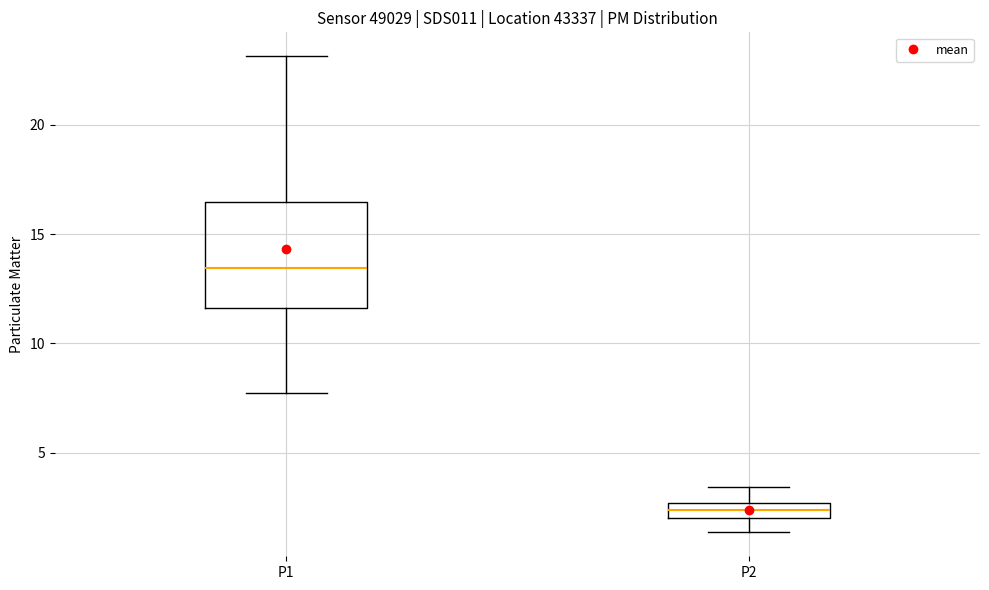

Where does the upper whisker of the box for P2 end on the y-axis? The values are not printed on the chart, so give them approximately, as read against the axis.

3.5